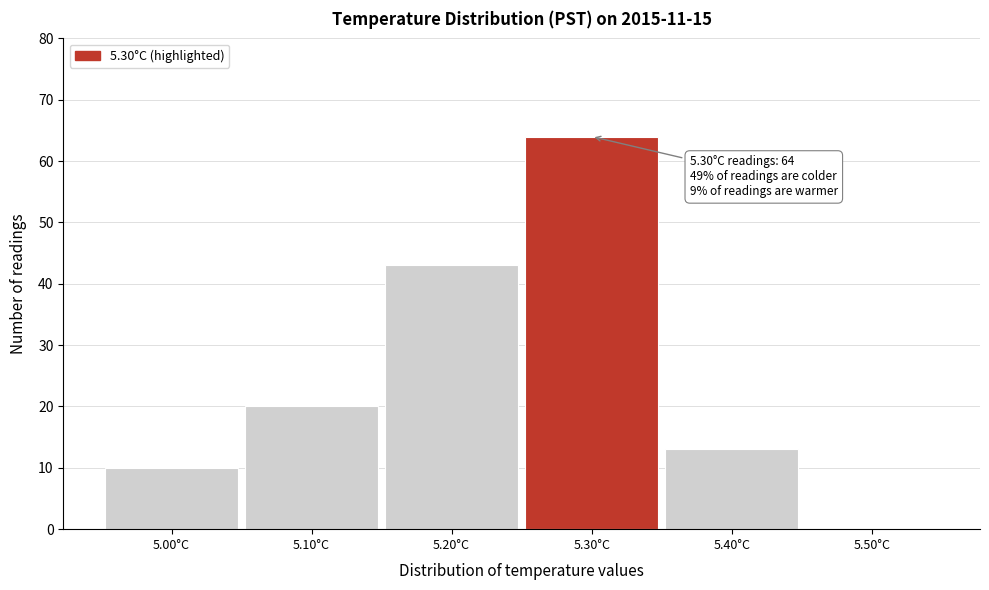

Over which range of the x-axis is the bar tallest?

5.25 to 5.35